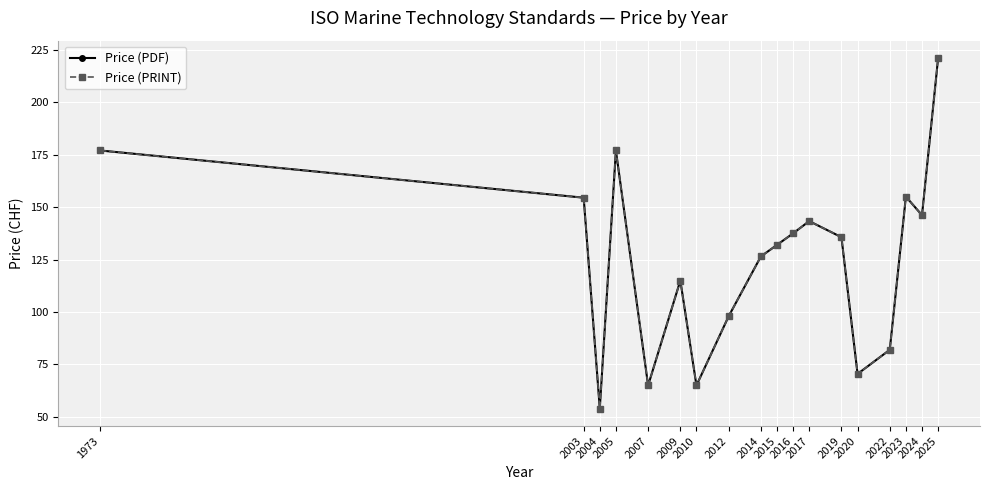

Reading left to right, extract all data points from this chart.

Price (PDF): 1973=177.0	2003=154.5	2004=54.0	2005=177.0	2007=65.0	2009=115.0	2010=65.0	2012=98.0	2014=126.5	2015=132.0	2016=137.5	2017=143.3	2019=135.7	2020=70.5	2022=82.0	2023=155.0	2024=146.2	2025=221.0
Price (PRINT): 1973=177.0	2003=154.5	2004=54.0	2005=177.0	2007=65.0	2009=115.0	2010=65.0	2012=98.0	2014=126.5	2015=132.0	2016=137.5	2017=143.3	2019=135.7	2020=70.5	2022=82.0	2023=155.0	2024=146.2	2025=221.0